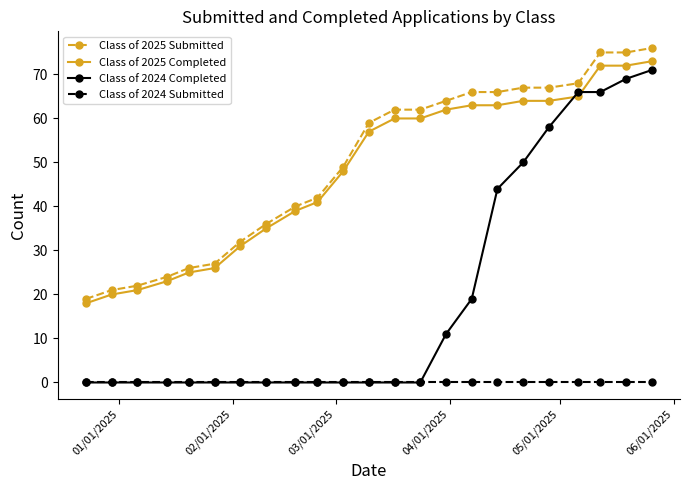

Which series has the widest spread of values?

Class of 2024 Completed